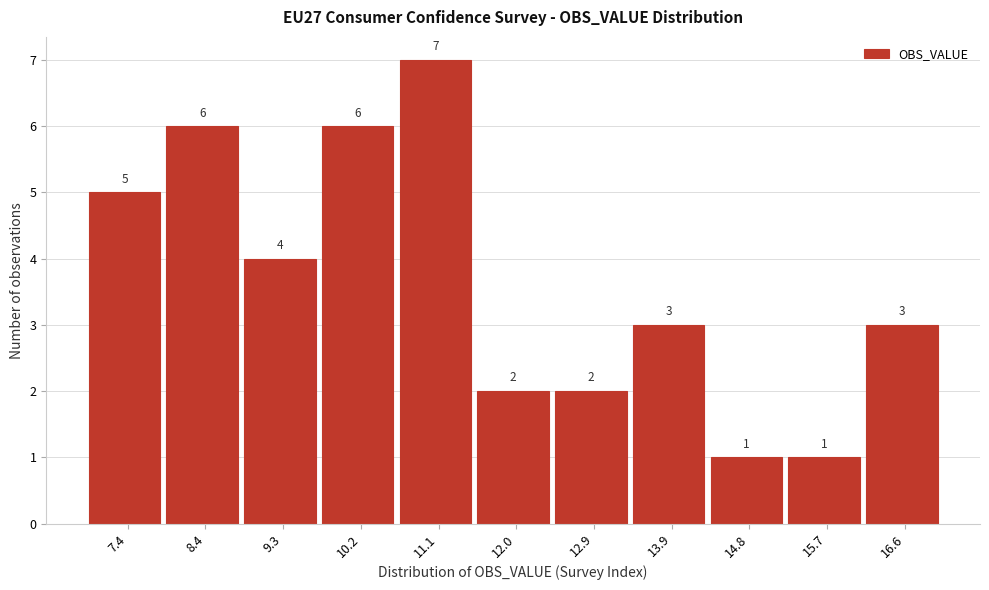

How tall is the bar that spans 11.6 to 12.5 on the x-axis? The bar edges are not printed on the chart, so give them approximately, as read against the axis.

2